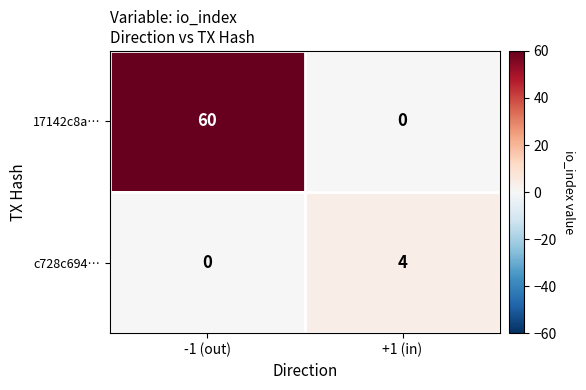

Which series has the widest spread of values?

17142c8a…